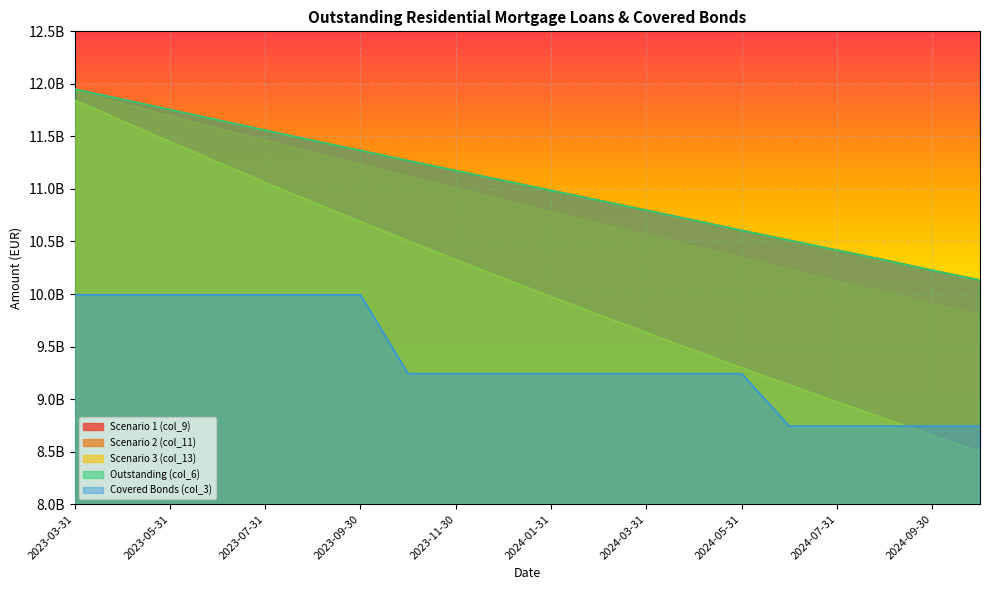

Reading left to right, extract all data points from this chart.

Scenario 1 (col_9): 11950128291.9	11853314922.0	11755363576.8	11657127707.7	11558690661.5	11461569136.7	11366109281.4	11269578653.7	11174617134.4	11080057177.4	10985555587.7	10892476646.3	10797299562.9	10701523186.5	10605700966.2	10511240243.4	10417397230.2	10323708816.4	10225247698.7	10132203512.3
Scenario 2 (col_11): 11930026472.6	11813470531.3	11696140718.1	11578889593.9	11461800349.8	11346374563.4	11232946871.7	11118812229.9	11006575297.4	10895079358.2	10783984675.5	10674627113.4	10563554226.5	10452239482.7	10341224642.0	10231879023.6	10123472294.5	10015551309.2	9903342302.9	9796720033.2
Scenario 3 (col_13): 11845664919.5	11646986566.9	11449768164.4	11254833056.8	11062238563.7	10873399209.4	10688578663.9	10505160336.3	10325581865.5	10148708053.3	9974190522.1	9803228981.7	9632622393.7	9463719462.2	9296993227.1	9133641786.6	8972967879.6	8814537115.2	8654151170.9	8500440269.8
Outstanding (col_6): 11950128291.9	11853314922.0	11755363576.8	11657127707.7	11558690661.5	11461569136.7	11366109281.4	11269578653.7	11174617134.4	11080057177.4	10985555587.7	10892476646.3	10797299562.9	10701523186.5	10605700966.2	10511240243.4	10417397230.2	10323708816.4	10225247698.7	10132203512.3
Covered Bonds (col_3): 9992000000.0	9992000000.0	9992000000.0	9992000000.0	9992000000.0	9992000000.0	9992000000.0	9242000000.0	9242000000.0	9242000000.0	9242000000.0	9242000000.0	9242000000.0	9242000000.0	9242000000.0	8742000000.0	8742000000.0	8742000000.0	8742000000.0	8742000000.0